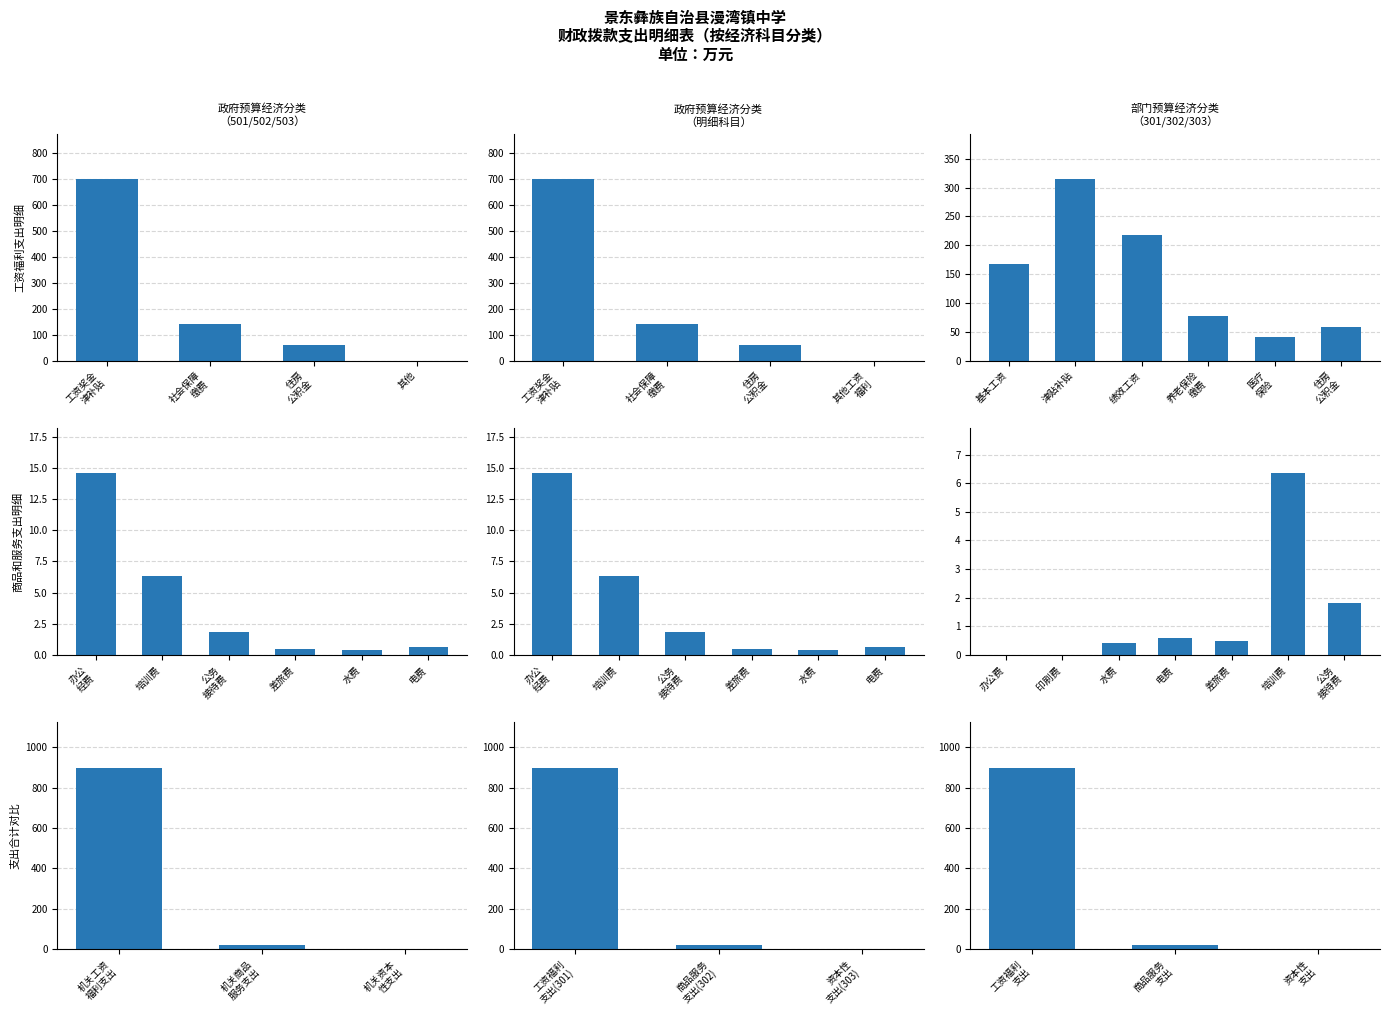

What is the sum of all values?

920.9